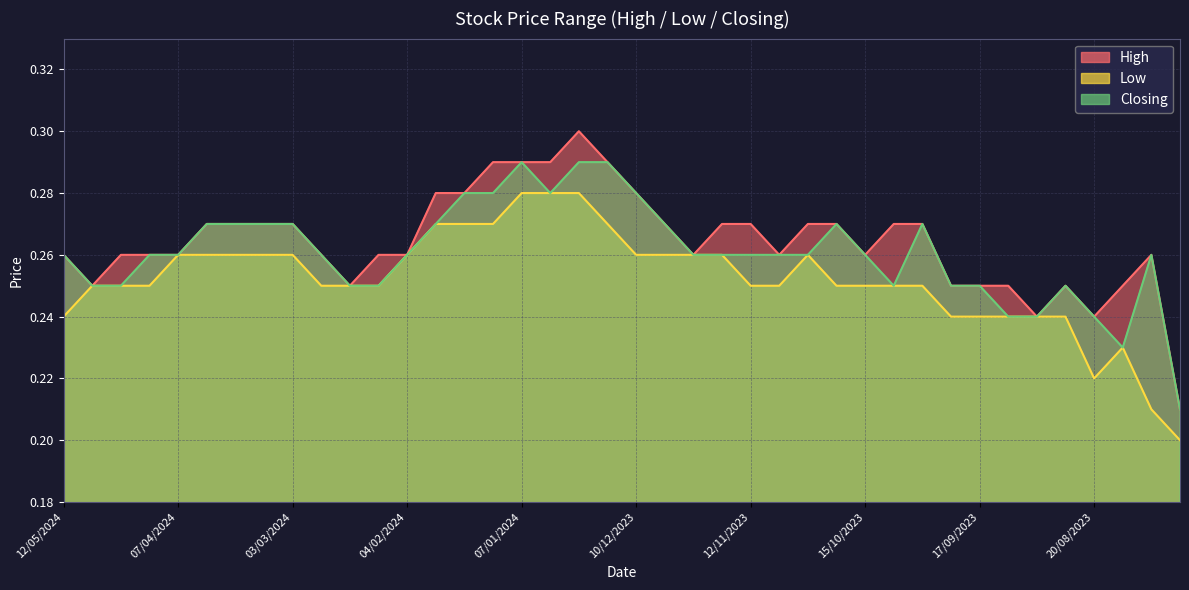

List the labels in order of Low value, largest first.

07/01/2024, 31/12/2023, 24/12/2023, 28/01/2024, 21/01/2024, 14/01/2024, 17/12/2023, 07/04/2024, 24/03/2024, 17/03/2024, 10/03/2024, 03/03/2024, 04/02/2024, 10/12/2023, 03/12/2023, 26/11/2023, 19/11/2023, 29/10/2023, 28/04/2024, 21/04/2024, 14/04/2024, 25/02/2024, 18/02/2024, 11/02/2024, 12/11/2023, 05/11/2023, 22/10/2023, 15/10/2023, 08/10/2023, 01/10/2023, 12/05/2024, 24/09/2023, 17/09/2023, 10/09/2023, 03/09/2023, 27/08/2023, 13/08/2023, 20/08/2023, 06/08/2023, 30/07/2023